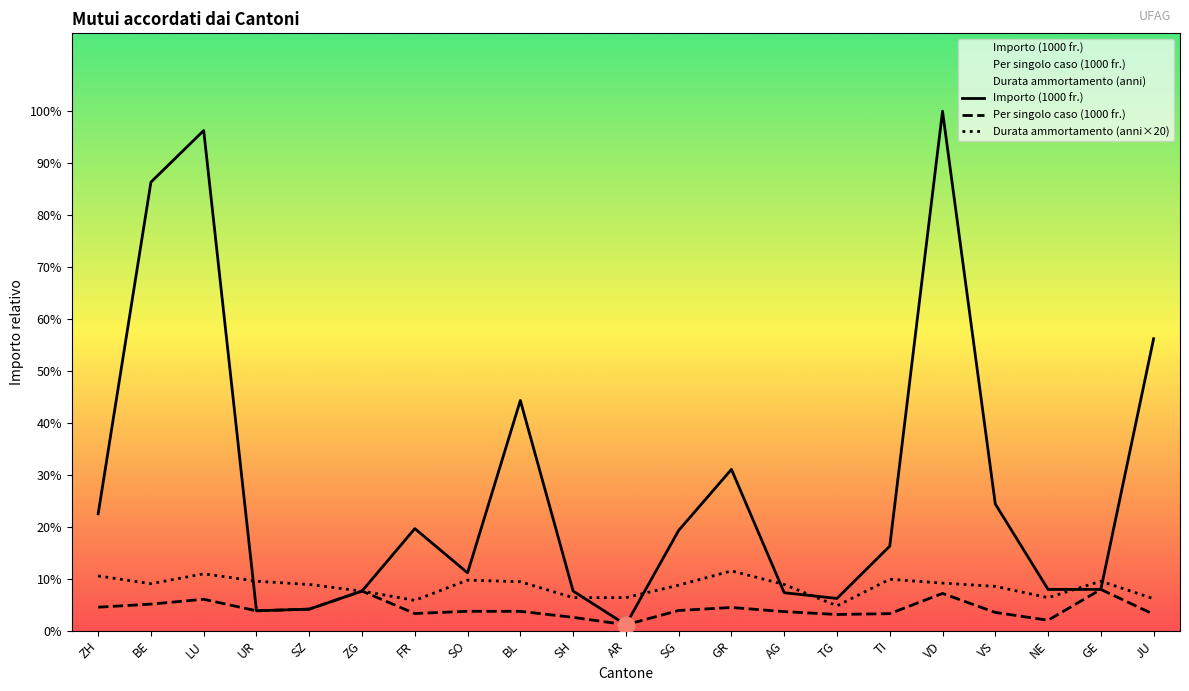

True or false: Durata ammortamento (anni×20) has more than 1 points higher than both neighbors.

True